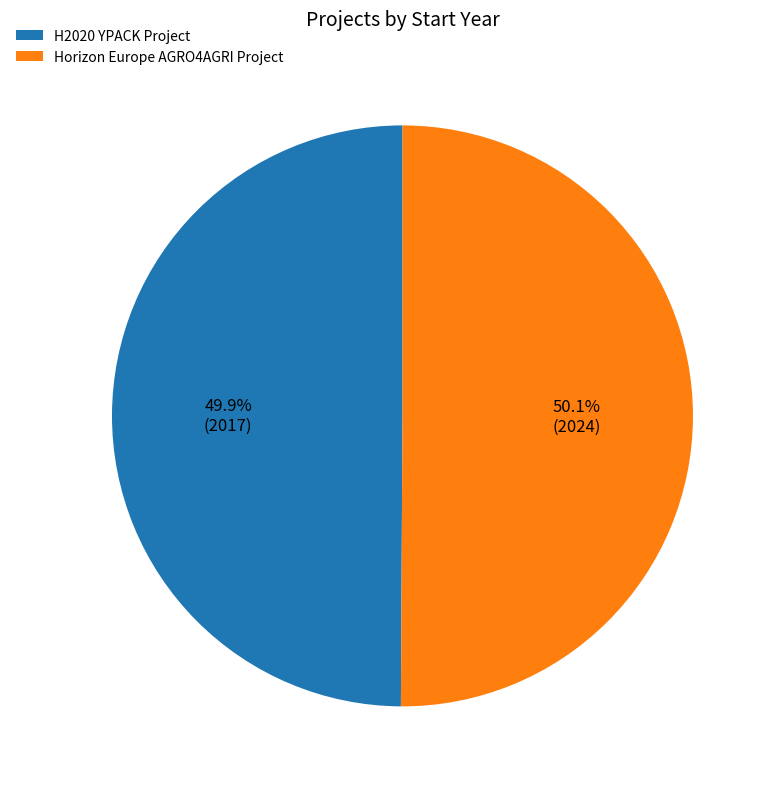

How many slices are in this pie chart?

2